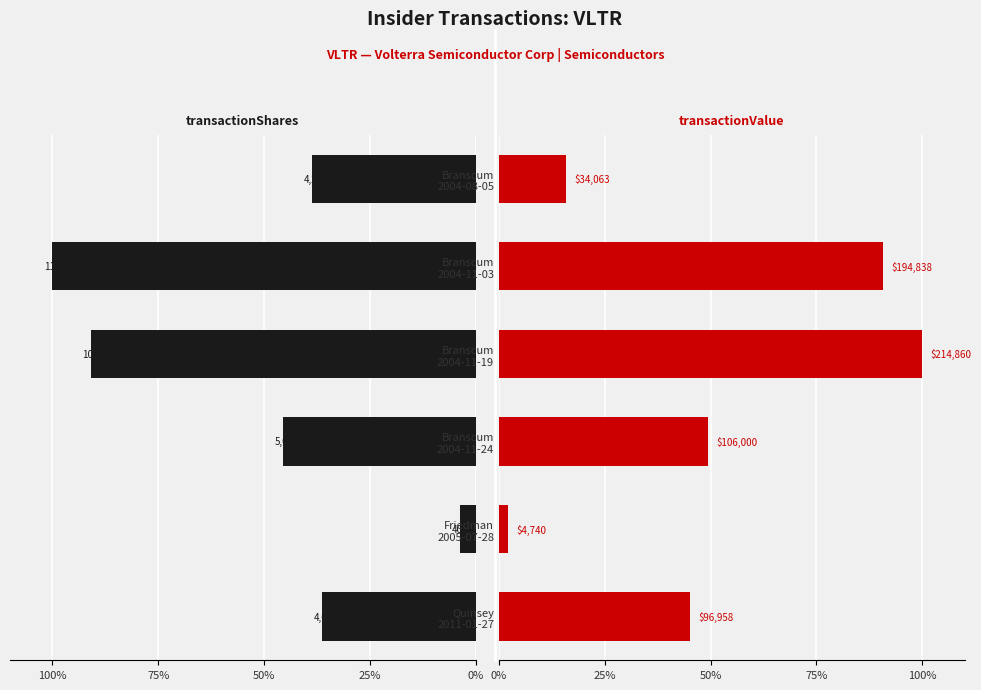

The value of transactionValue at Branscum 2004-11-19 is 0.4. True or false?

False